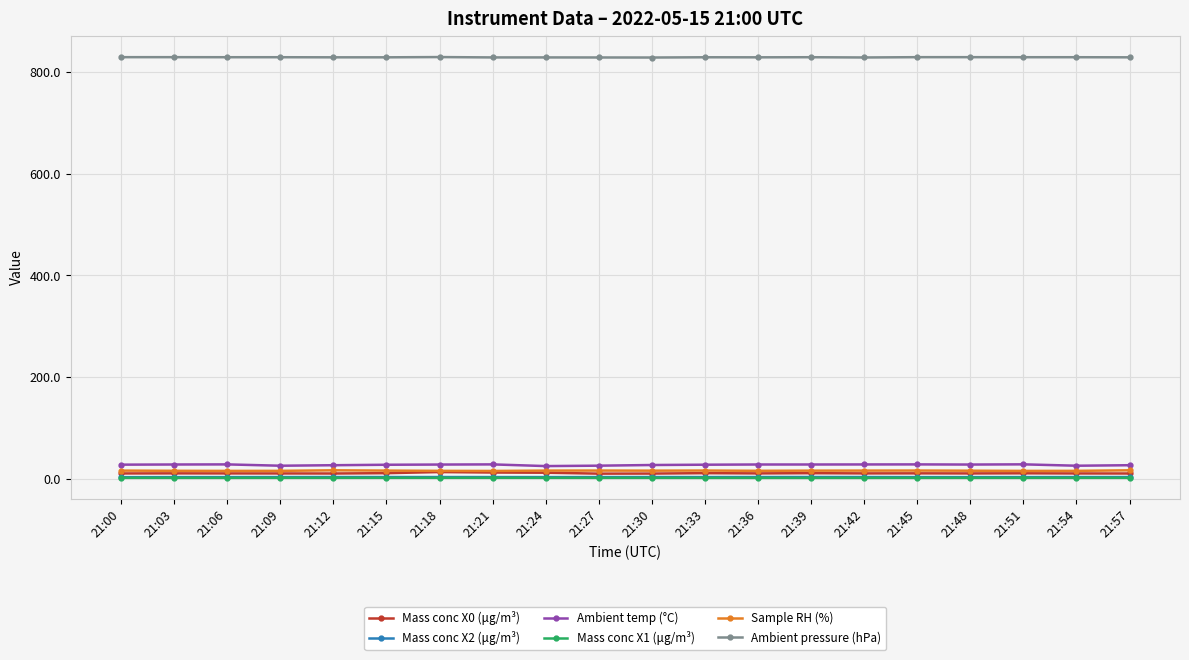

What is the approximate value of Ambient pressure (hPa) at 21:42?

828.6